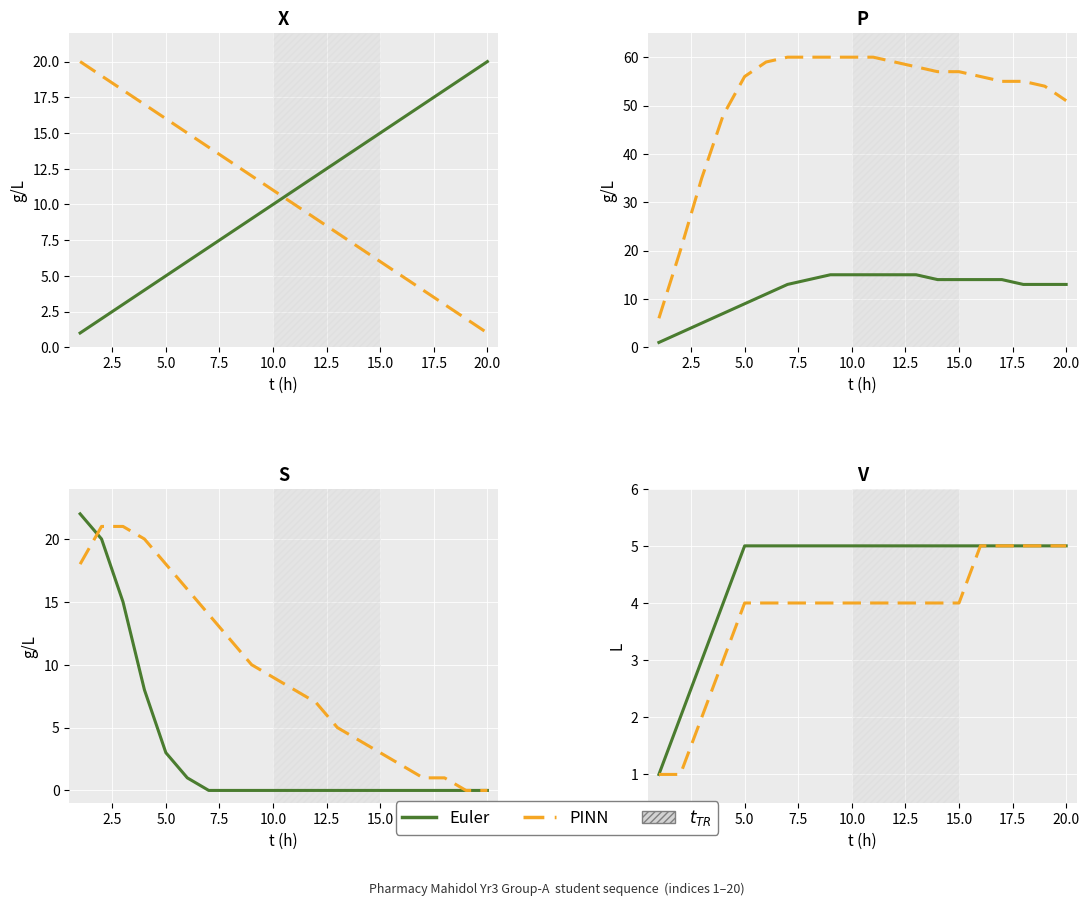

True or false: PINN and Euler cross at least once.

False